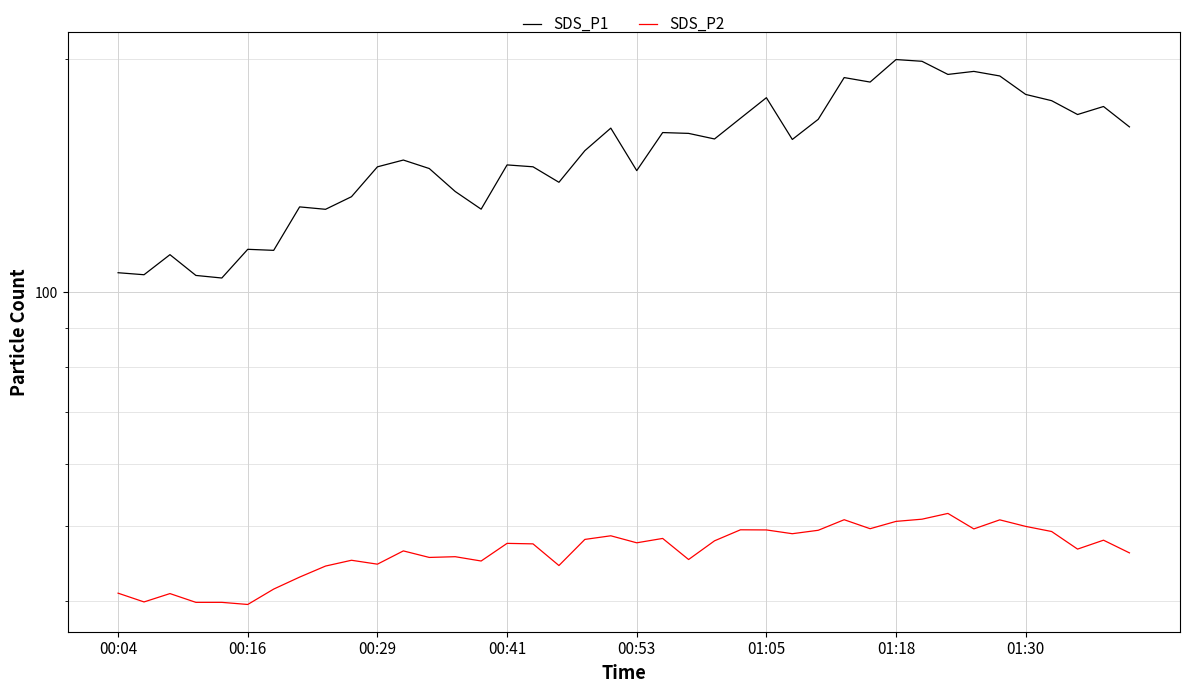

What is the average value of the SDS_P1 series?

152.3